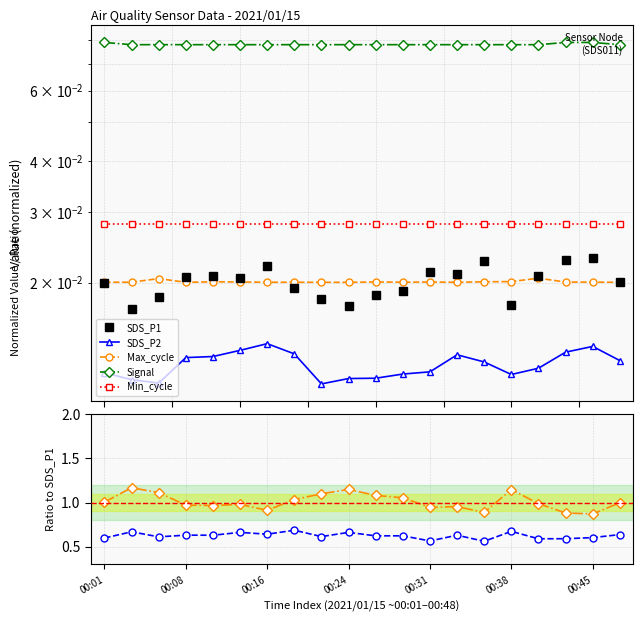

Does the chart display data point markers on the line(s)?

Yes